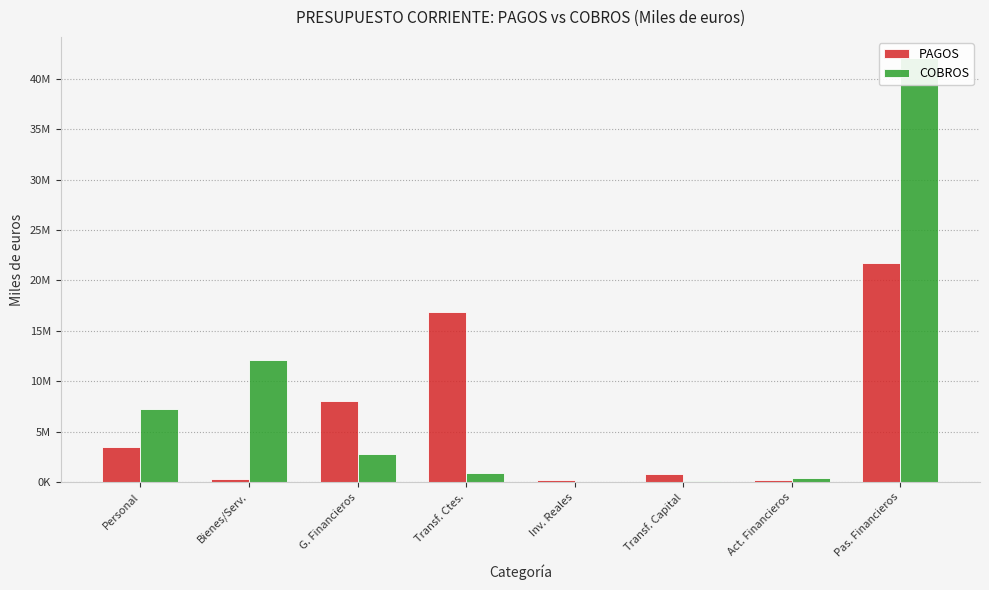

What is the label of the 3rd bar from the right?

Transf. Capital